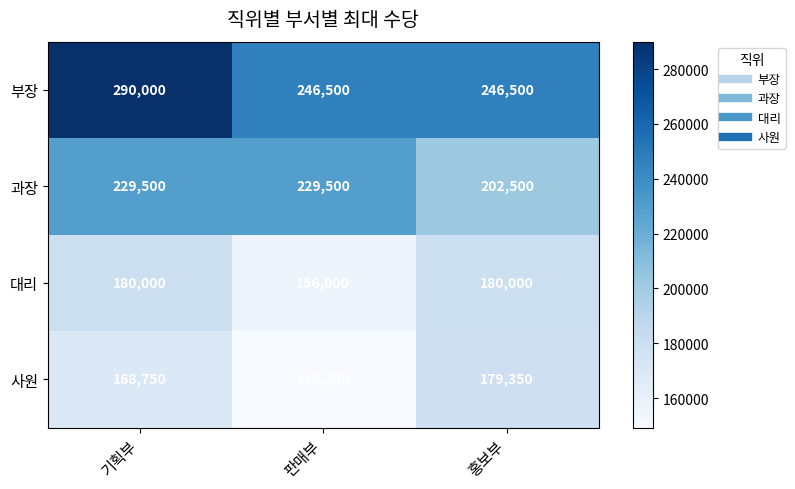

The value of 대리 at 기획부 is 301983. True or false?

False